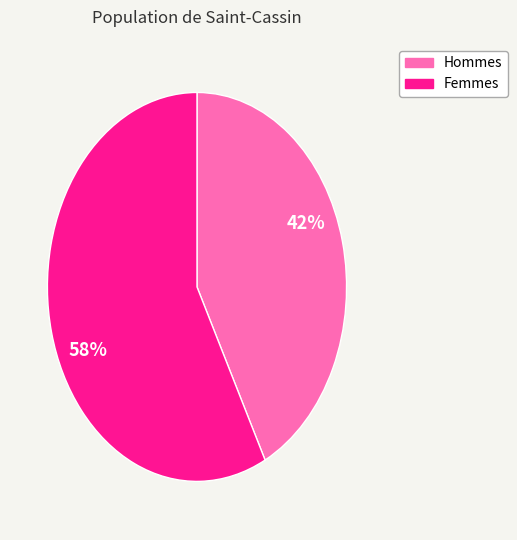

The Femmes slice represents 58% of the pie. True or false?

True